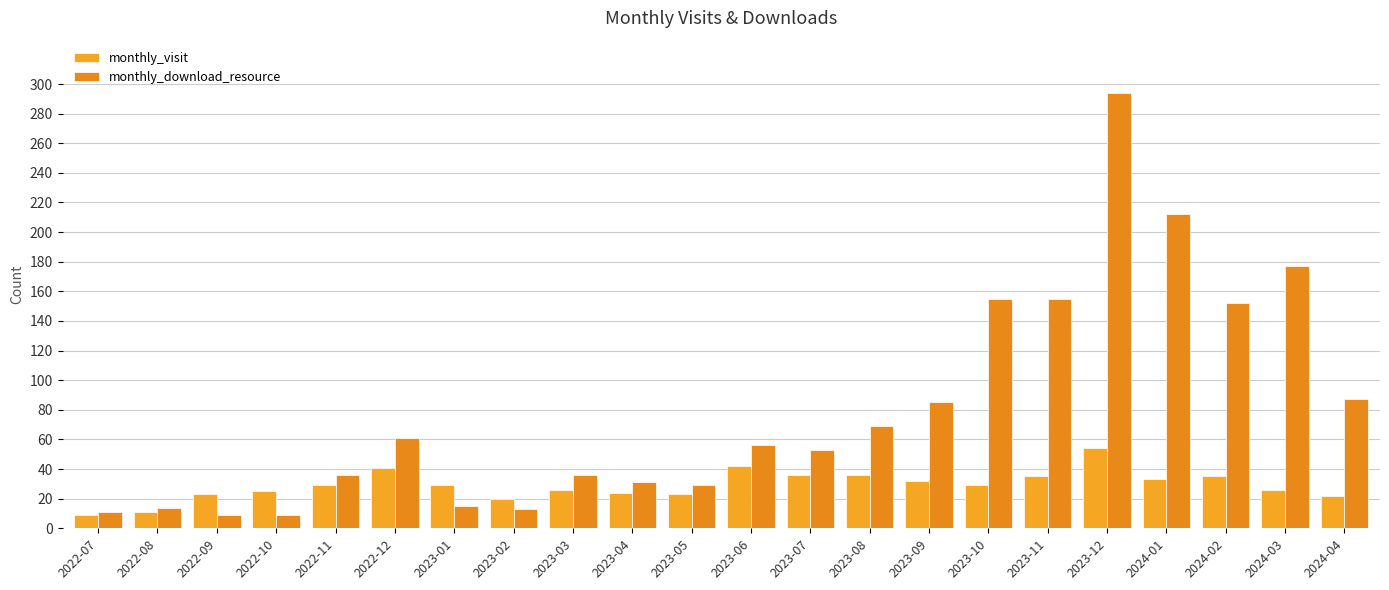

List the series in order of their peak value, lowest first.

monthly_visit, monthly_download_resource